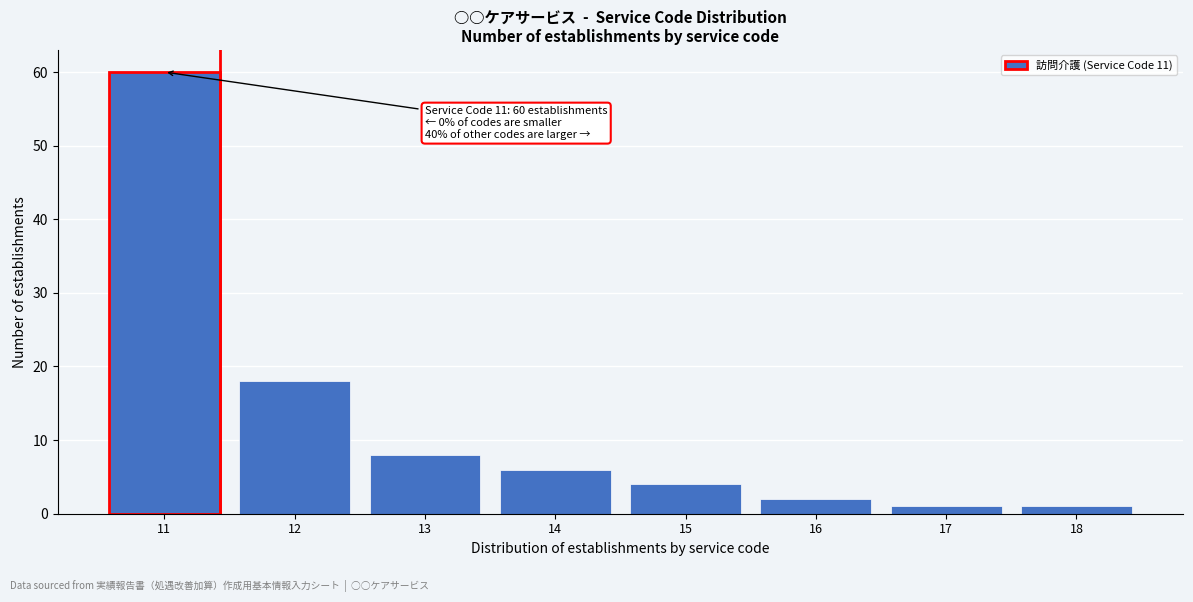

Reading left to right, transcribe all the data shown in this chart.

60	18	8	6	4	2	1	1